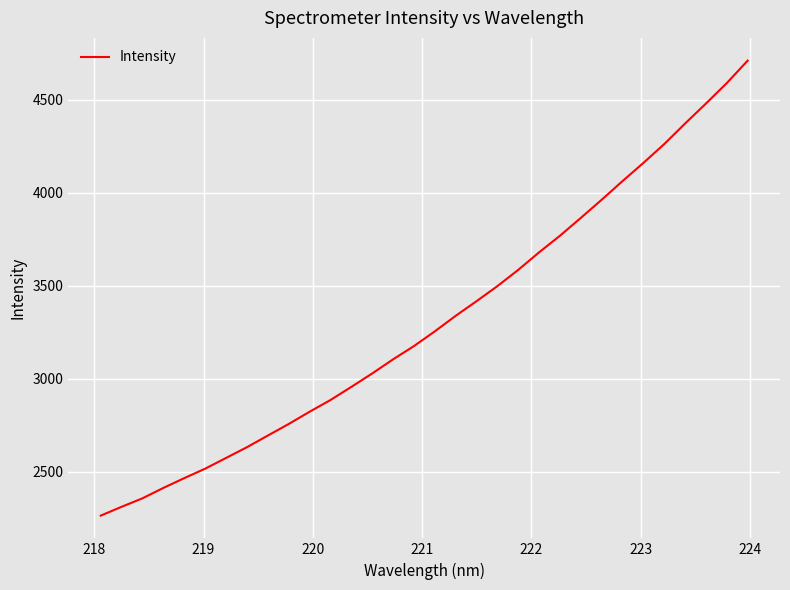

What is the minimum value shown in the chart?

2265.0